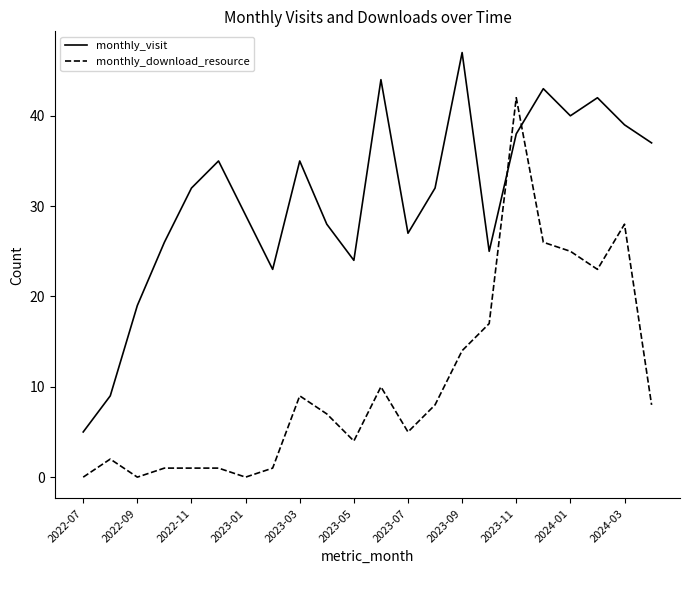

What is the maximum value shown in the chart?

47